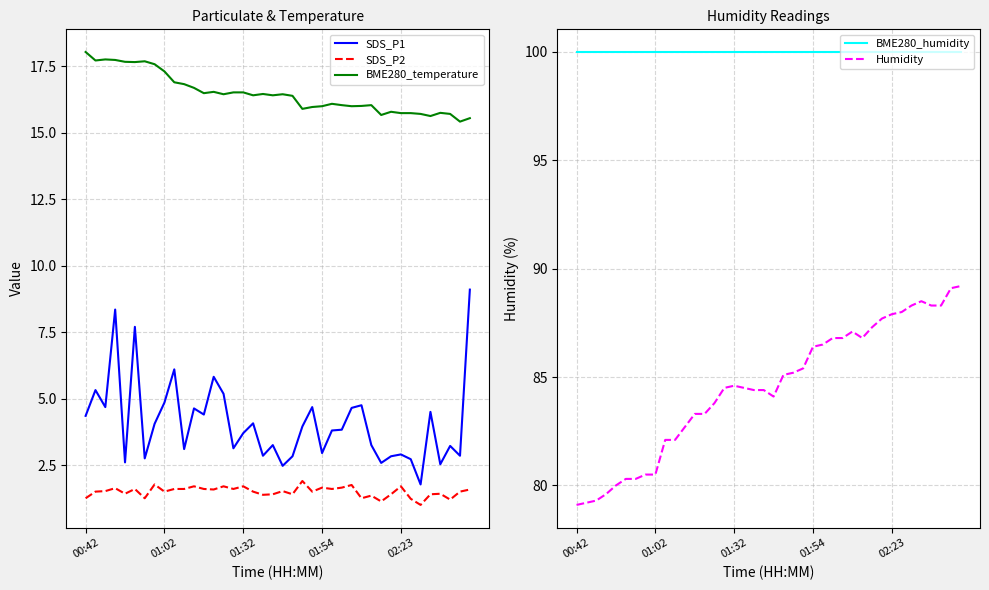

True or false: Humidity and BME280_humidity intersect in this chart.

False